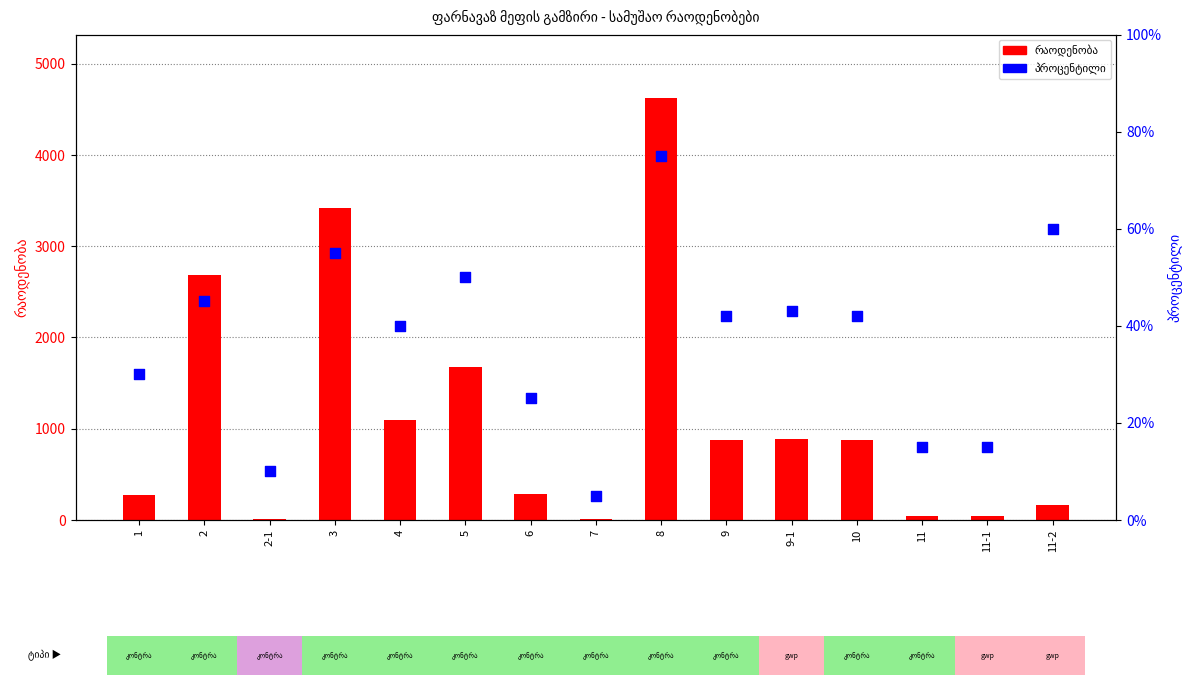

At how many categories does at least one series exceed 2499?

3